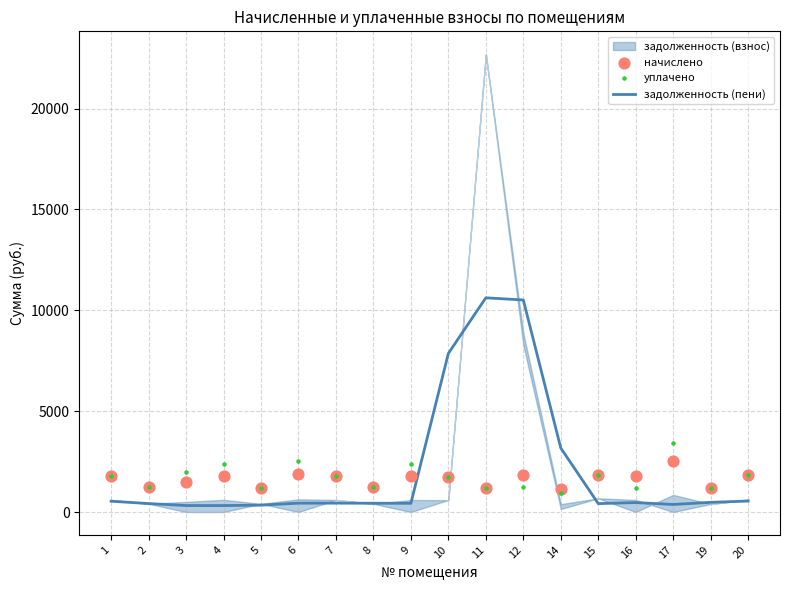

What is the total value across all series at 15?

4132.4